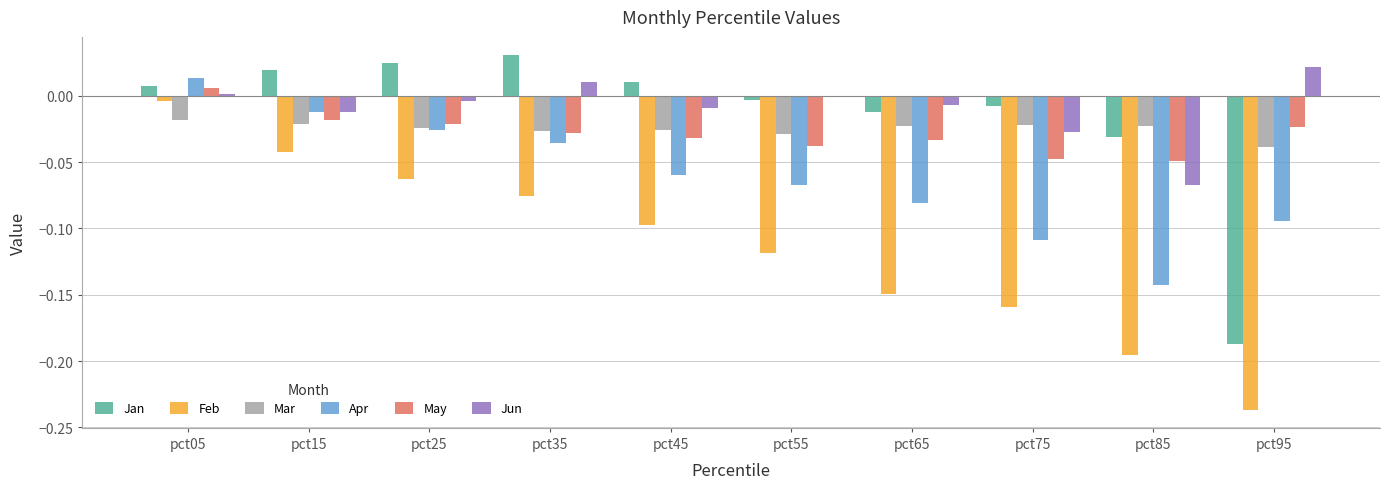

Between pct15 and pct65, which series saw the biggest shift?

Feb